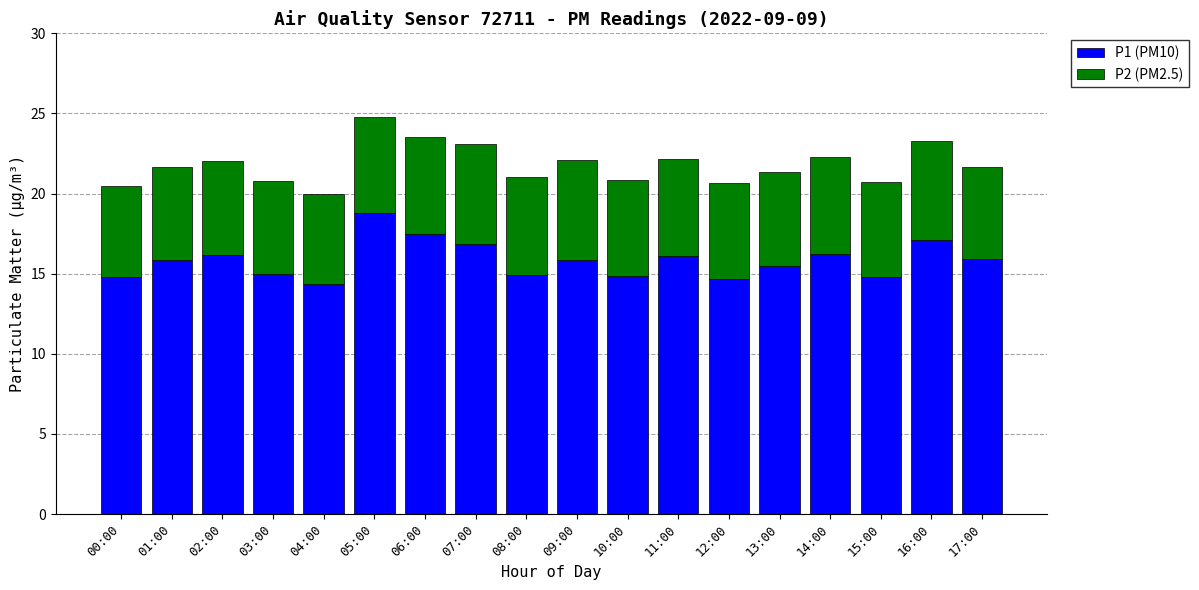

What is the total value across all series at 05:00?

24.8